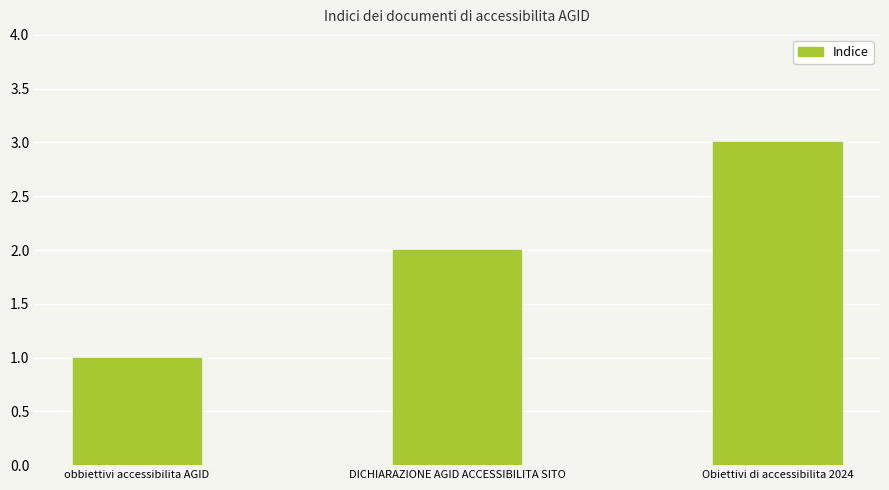

What is the value of the 1st bar from the left?

1